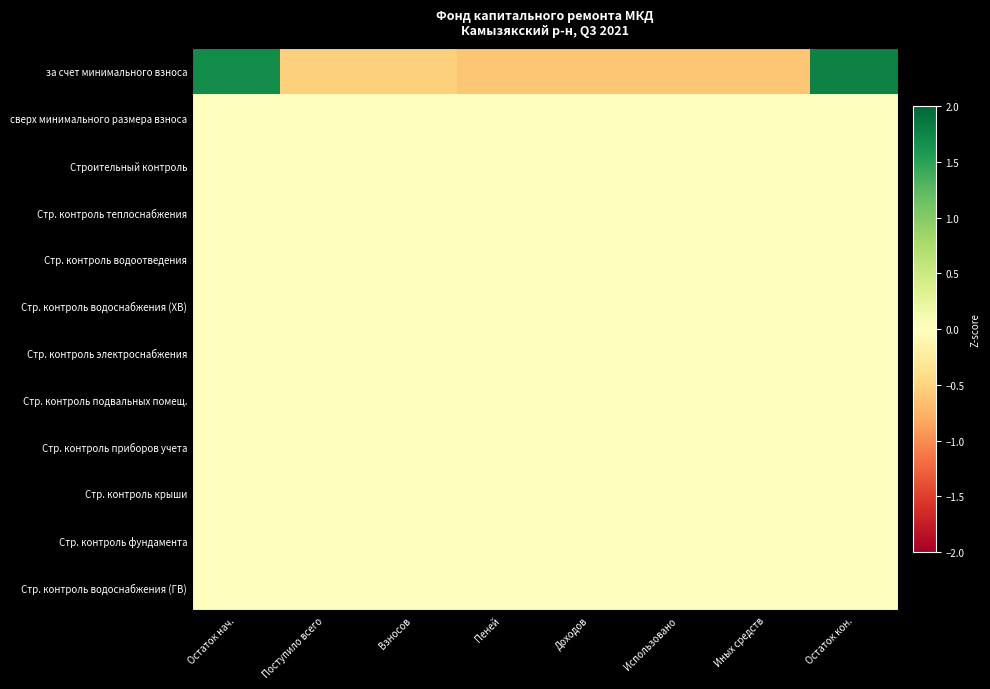

Which category has the lowest value across all series?

Пеней